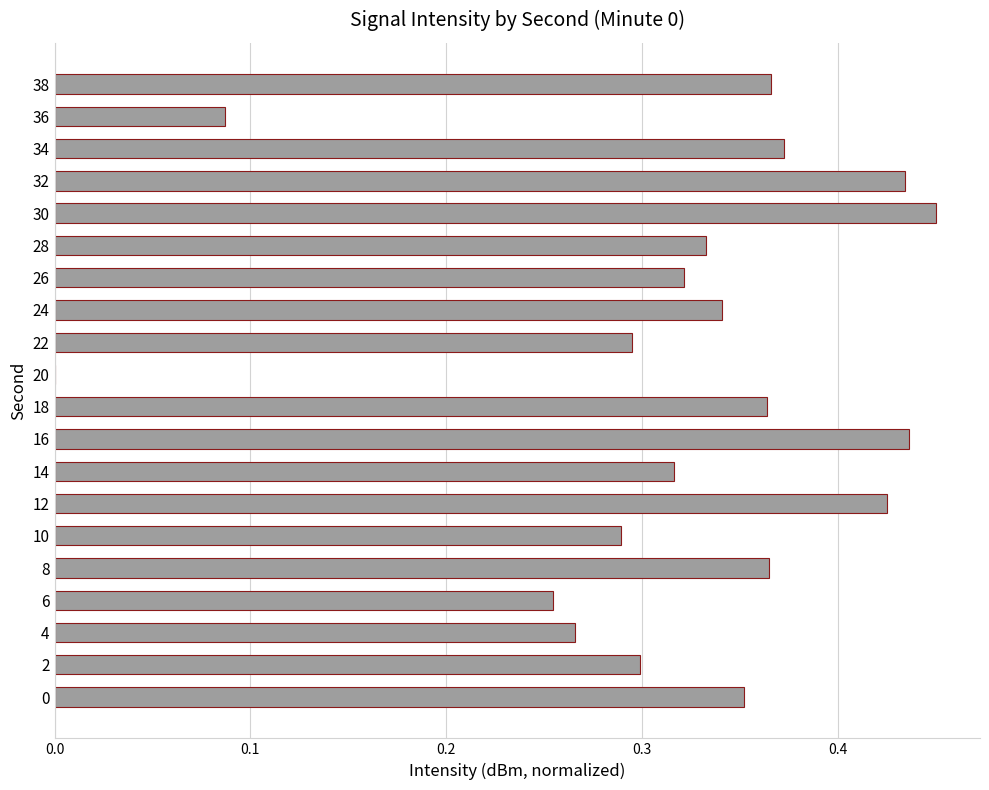

Which has a higher value, 10 or 32?

32